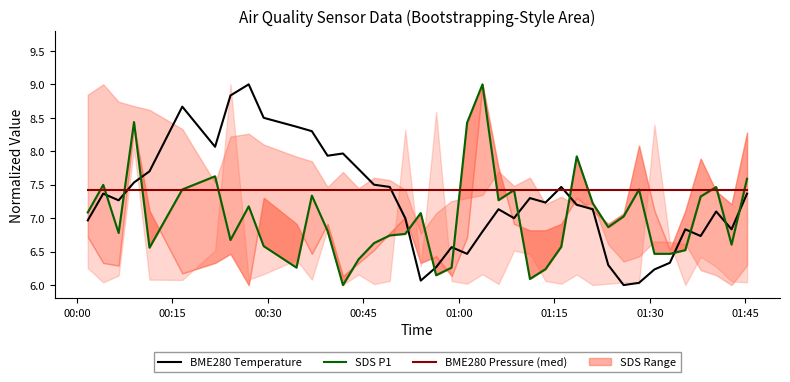

What is the highest value of the BME280 Temperature series?

9.0